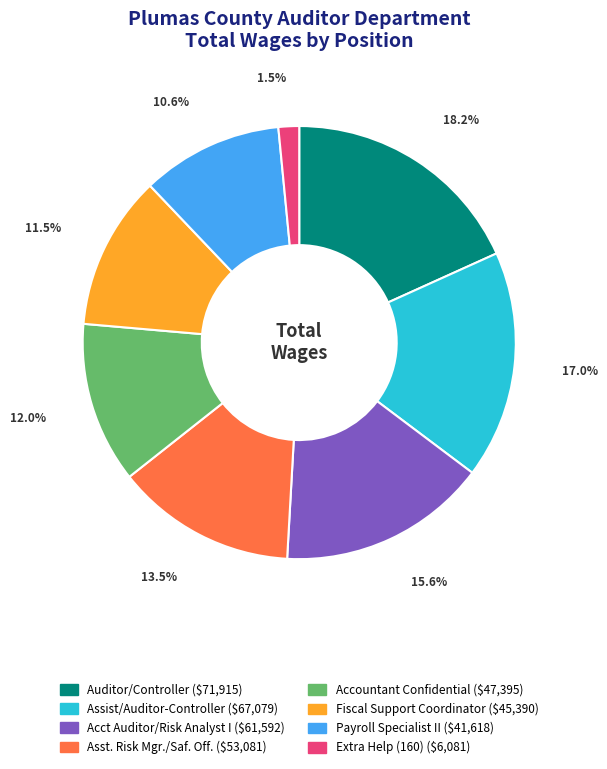

What is the total percentage of Asst. Risk Mgr./Saf. Off. and Assist/Auditor-Controller?

30.5%